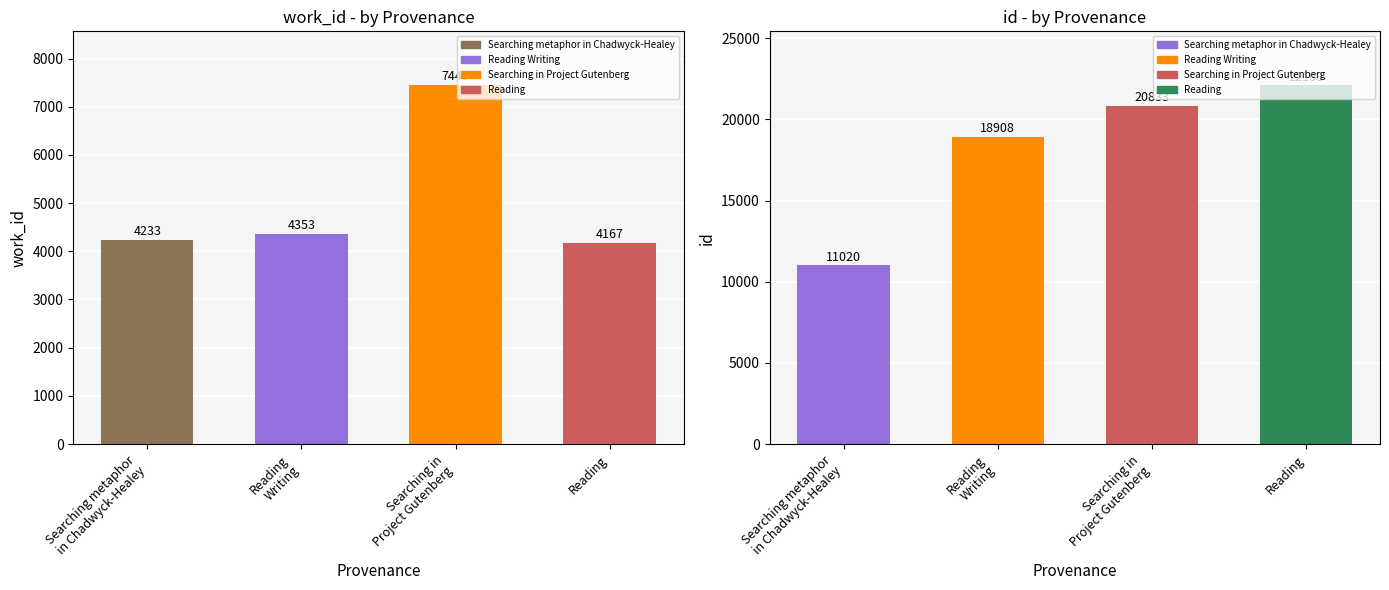

At which category is the sum across all series the highest?

Searching in
Project Gutenberg